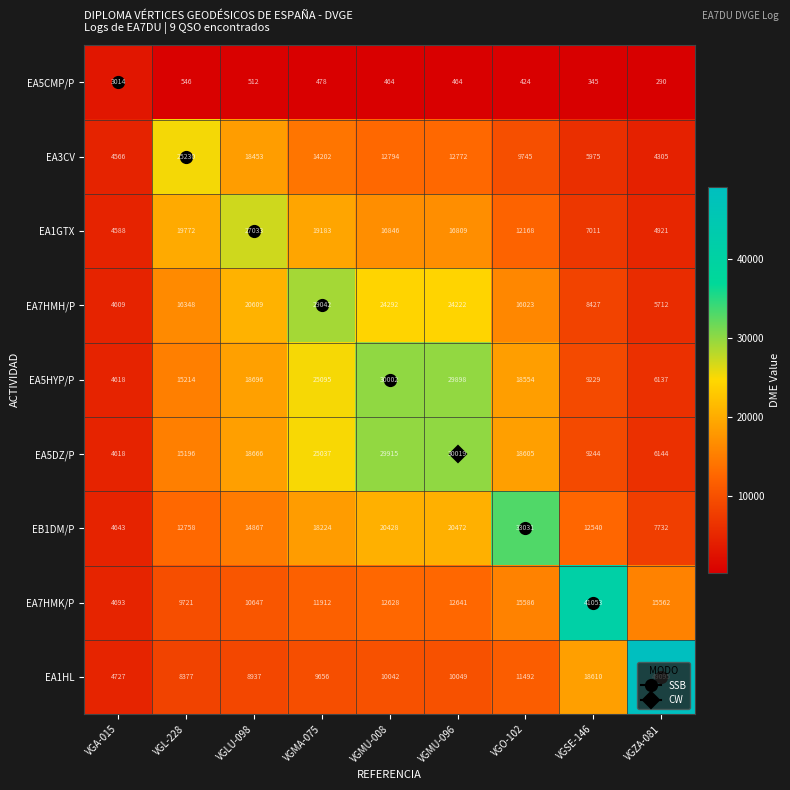

What is the spread (max minus min) of values at VGA-015?

1713